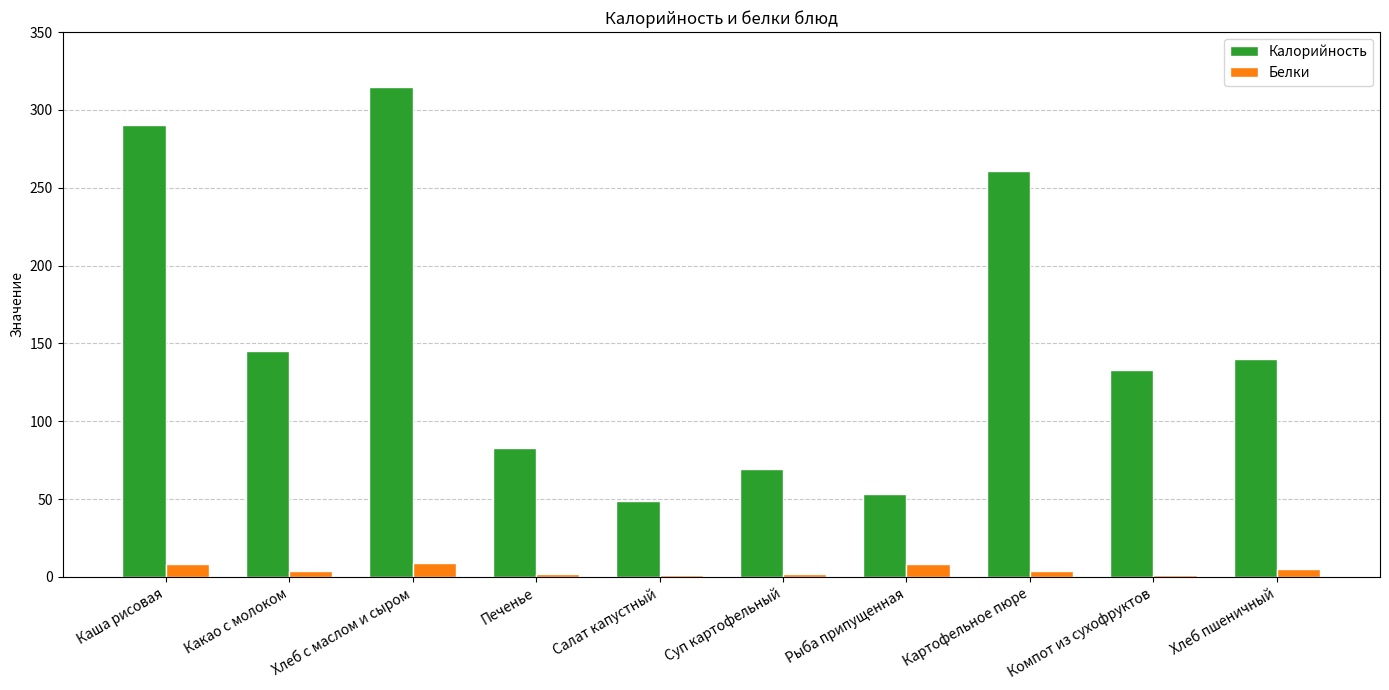

How many data points does each series have?

10